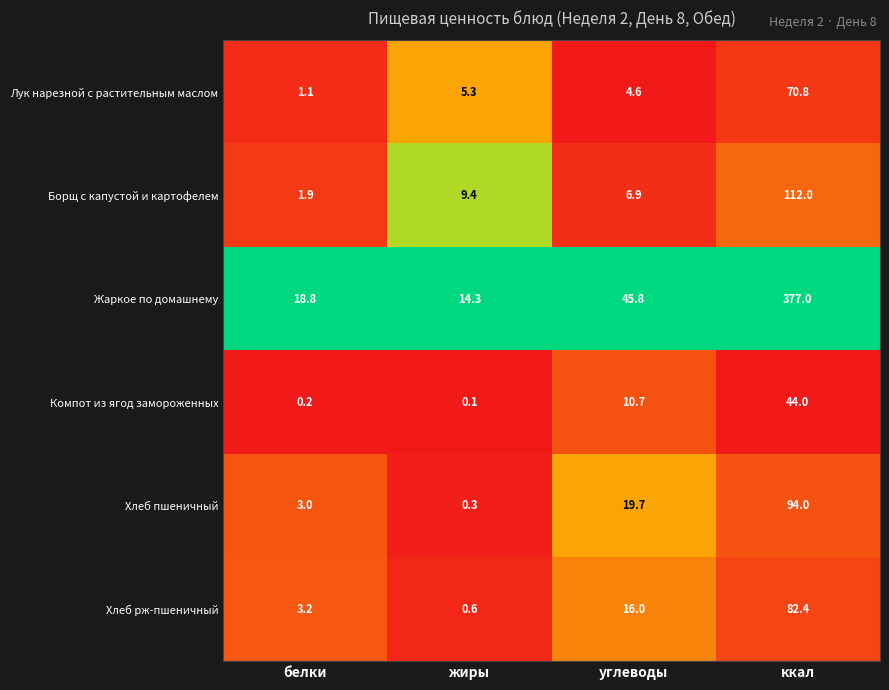

Is it true that Хлеб рж-пшеничный equals 146.3 at ккал?

False